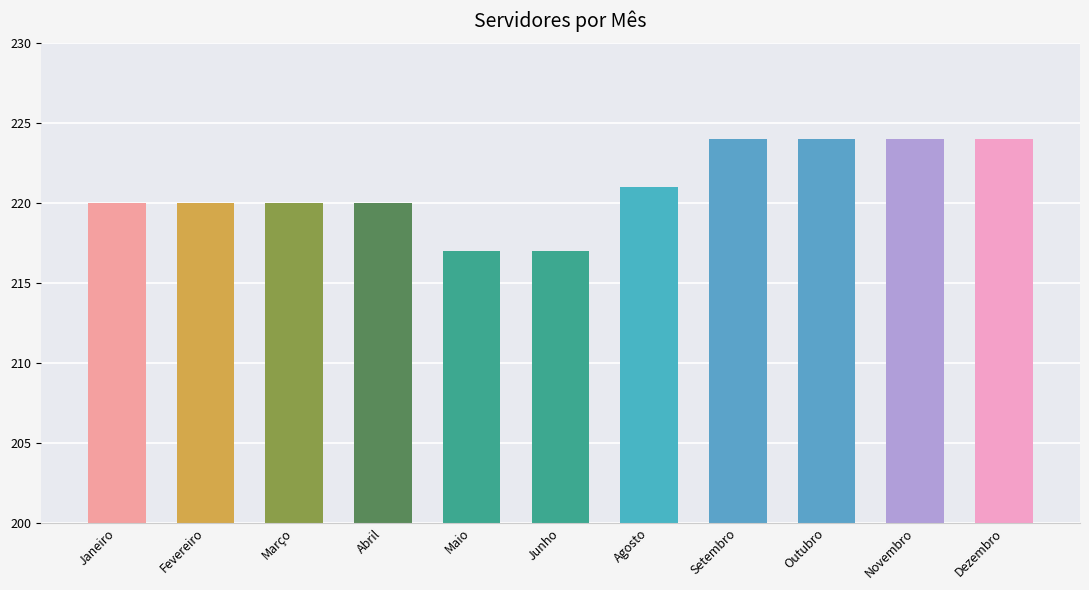

What position from the left is Outubro?

9